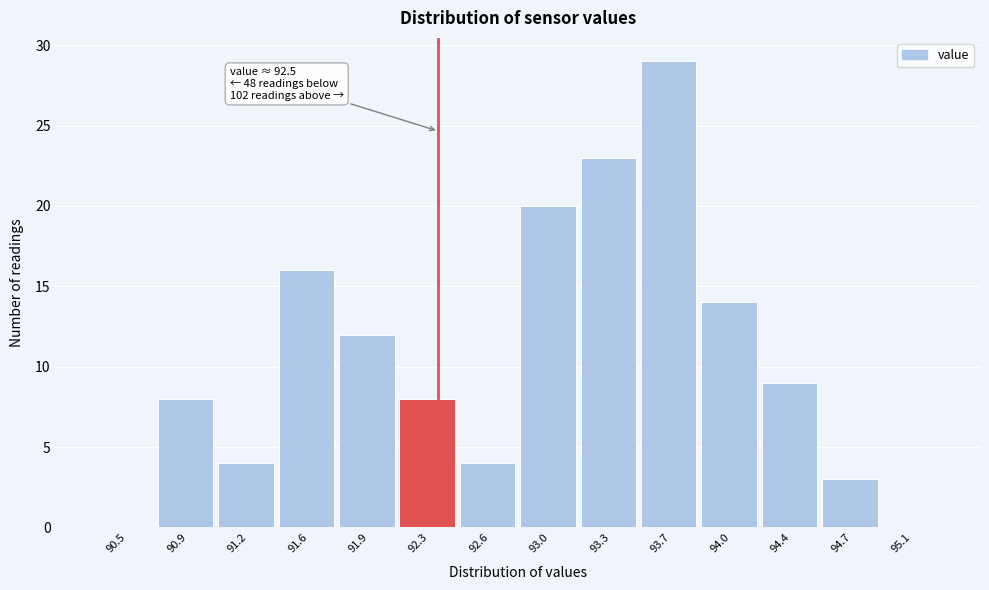

Reading right to left, list all the values displayed in this chart.

95.1=0	94.7=3	94.4=9	94.0=14	93.7=29	93.3=23	93.0=20	92.6=4	92.3=8	91.9=12	91.6=16	91.2=4	90.9=8	90.5=0